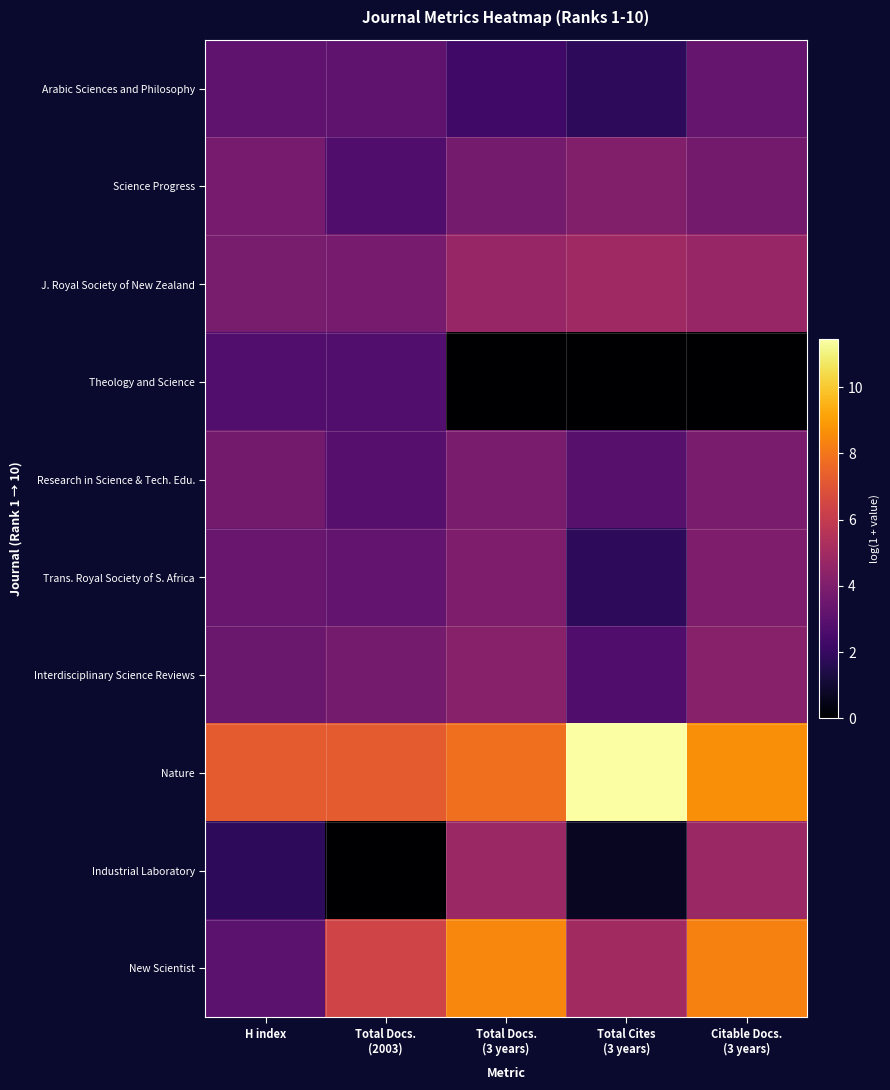

At which category is the sum across all series the highest?

Citable Docs.
(3 years)